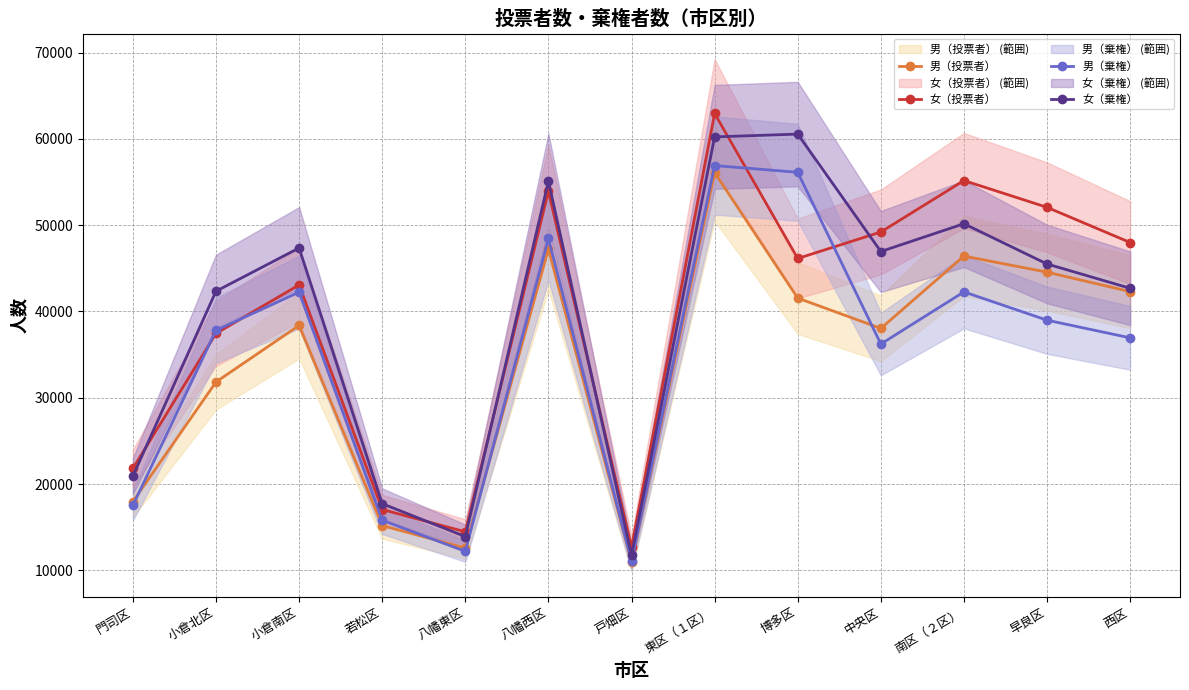

Reading left to right, list all the values displayed in this chart.

男（投票者）: 門司区=17973	小倉北区=31824	小倉南区=38378	若松区=15186	八幡東区=12584	八幡西区=47244	戸畑区=10979	東区（１区）=56096	博多区=41546	中央区=38032	南区（２区）=46414	早良区=44549	西区=42298
女（投票者）: 門司区=21810	小倉北区=37445	小倉南区=43071	若松区=17047	八幡東区=14465	八幡西区=53932	戸畑区=12694	東区（１区）=62935	博多区=46134	中央区=49202	南区（２区）=55166	早良区=52062	西区=47985
男（棄権）: 門司区=17526	小倉北区=37808	小倉南区=42234	若松区=15793	八幡東区=12199	八幡西区=48467	戸畑区=11036	東区（１区）=56905	博多区=56120	中央区=36222	南区（２区）=42263	早良区=38984	西区=36939
女（棄権）: 門司区=20924	小倉北区=42340	小倉南区=47351	若松区=17722	八幡東区=13913	八幡西区=55100	戸畑区=11745	東区（１区）=60222	博多区=60547	中央区=46942	南区（２区）=50160	早良区=45497	西区=42681